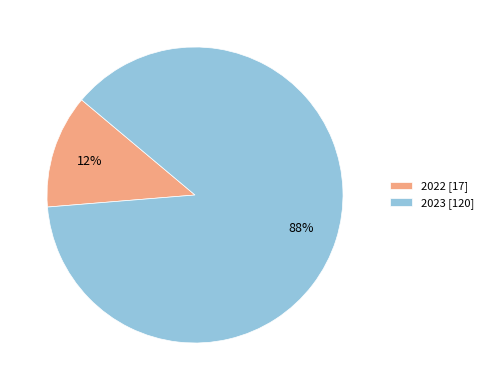

Approximately how many times larger is the value at 2022 compared to 2023?

0.1